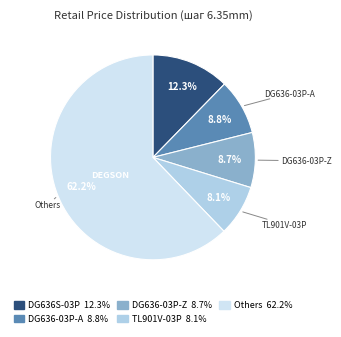

Is there a majority slice in this chart?

Yes